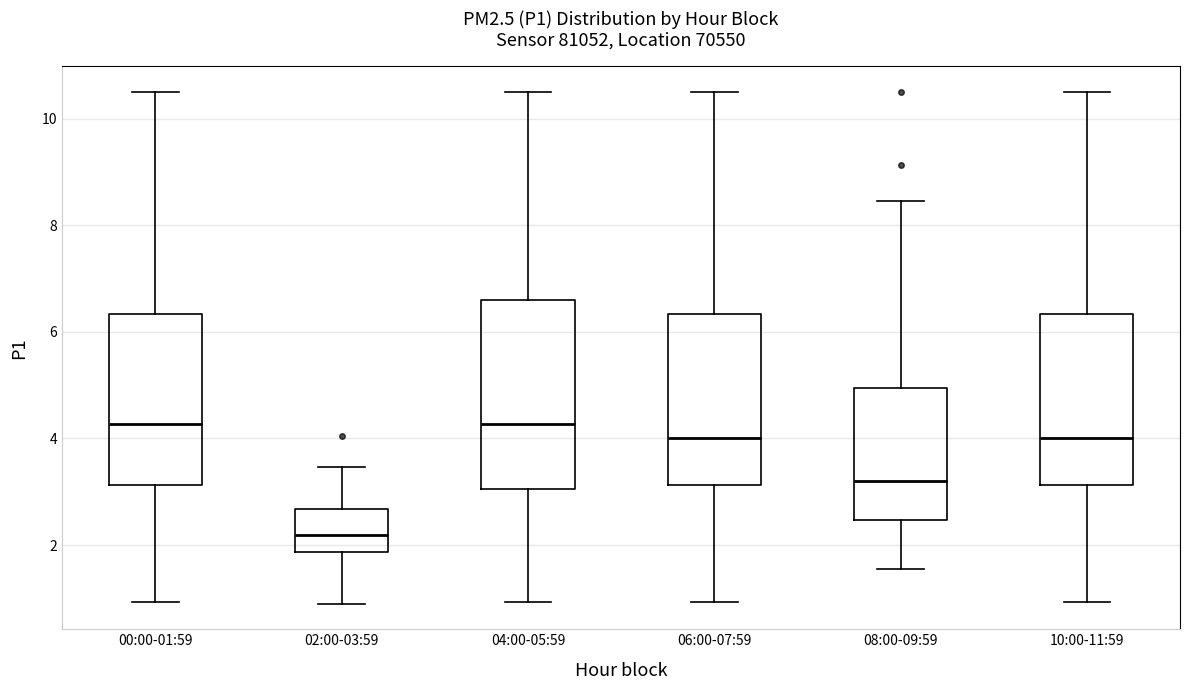

Where is the lower edge of the box for 02:00-03:59 on the y-axis? The values are not printed on the chart, so give them approximately, as read against the axis.

1.8